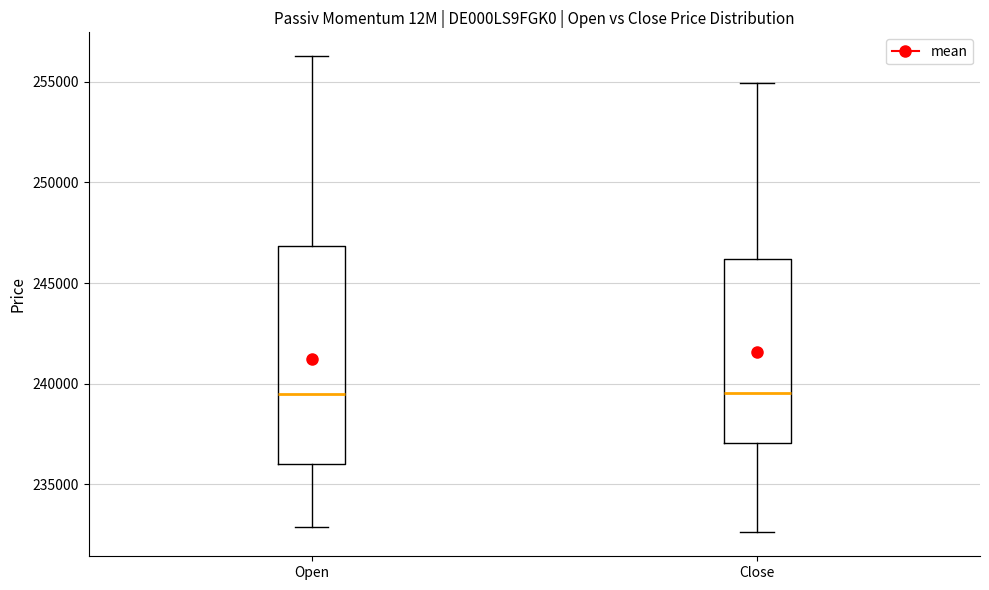

Reading left to right, read every box against the y-axis: the position of its median line, the range the box covers, and the ends of its whiskers. The values are not printed on the chart, so give them approximately, as read against the axis.

Open: median 239500, box 236000 to 247000, whiskers 233000 to 256500
Close: median 239500, box 237000 to 246000, whiskers 232500 to 255000